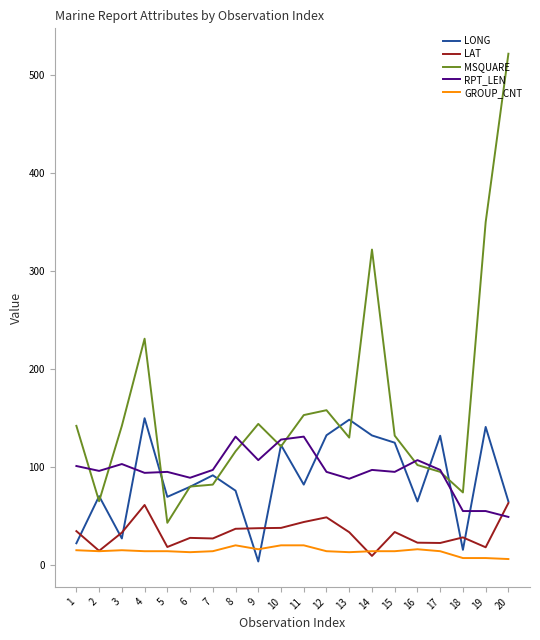

What is the difference between the highest and lowest values at 7?

83.0